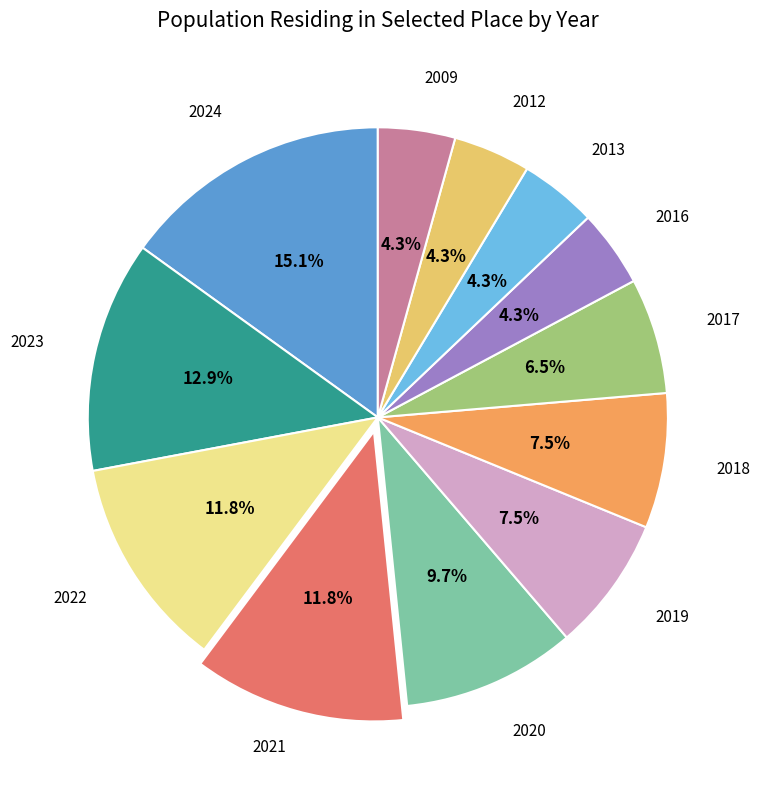

Is there a majority slice in this chart?

No